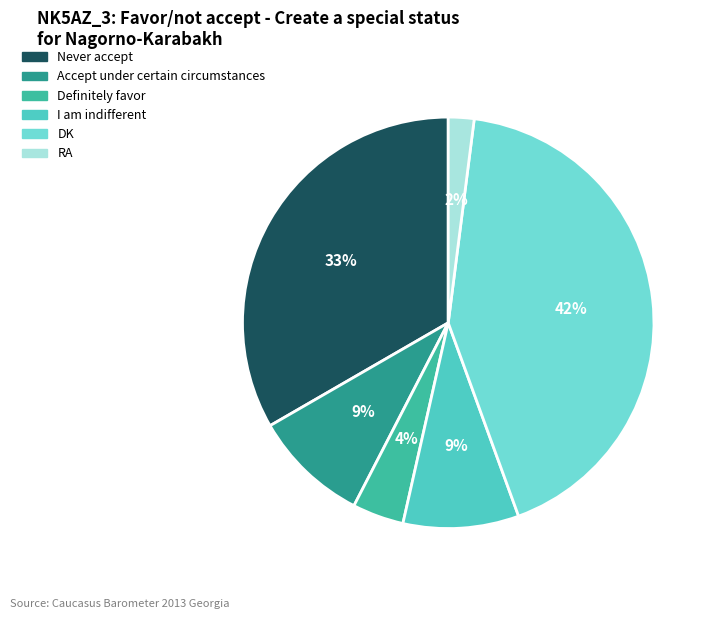

What percentage is the Definitely favor slice, to the nearest percent?

4%